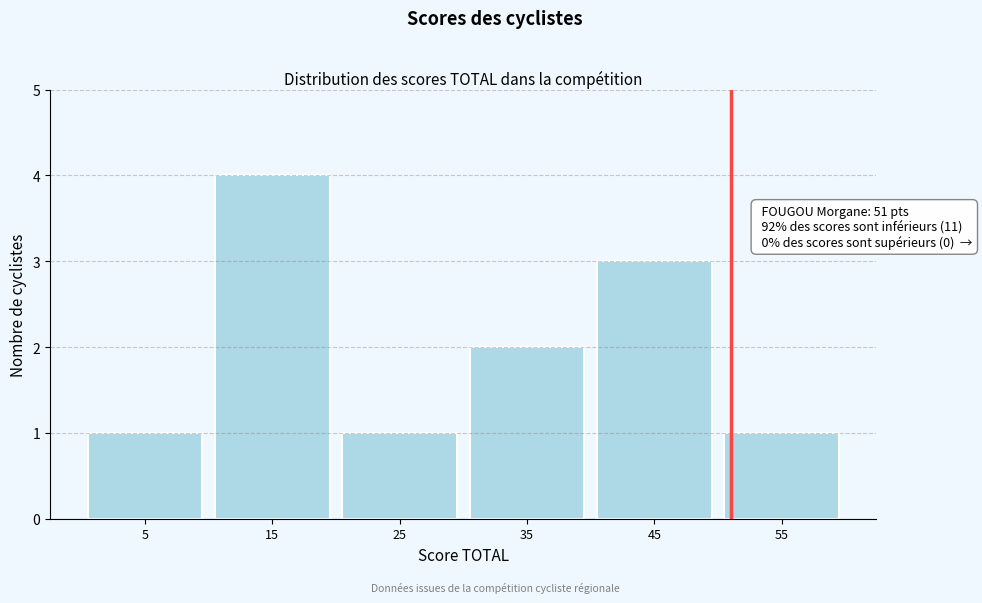

Which range on the x-axis has the tallest bar?

10 to 20